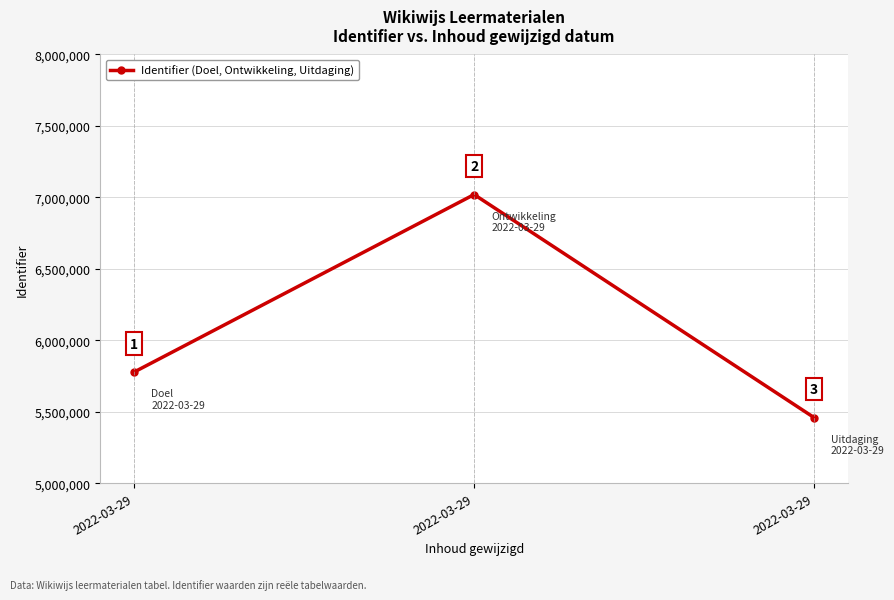

True or false: the data shows 12024487 at 2022-03-29.

False